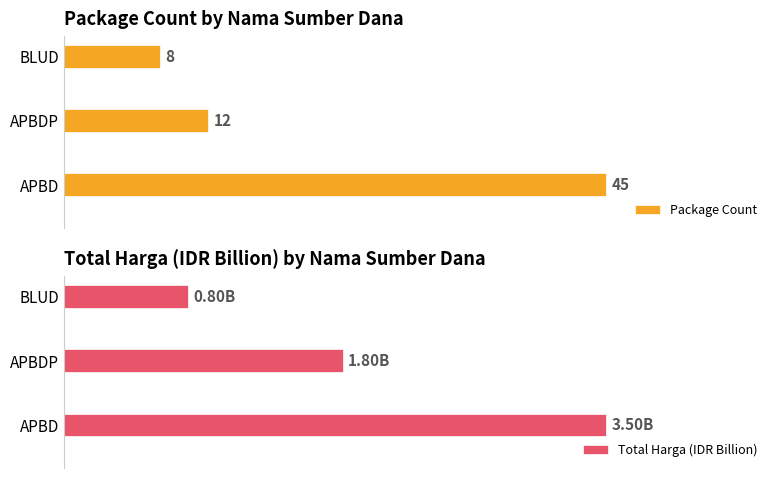

List the labels in order of Package Count value, smallest first.

BLUD, APBDP, APBD